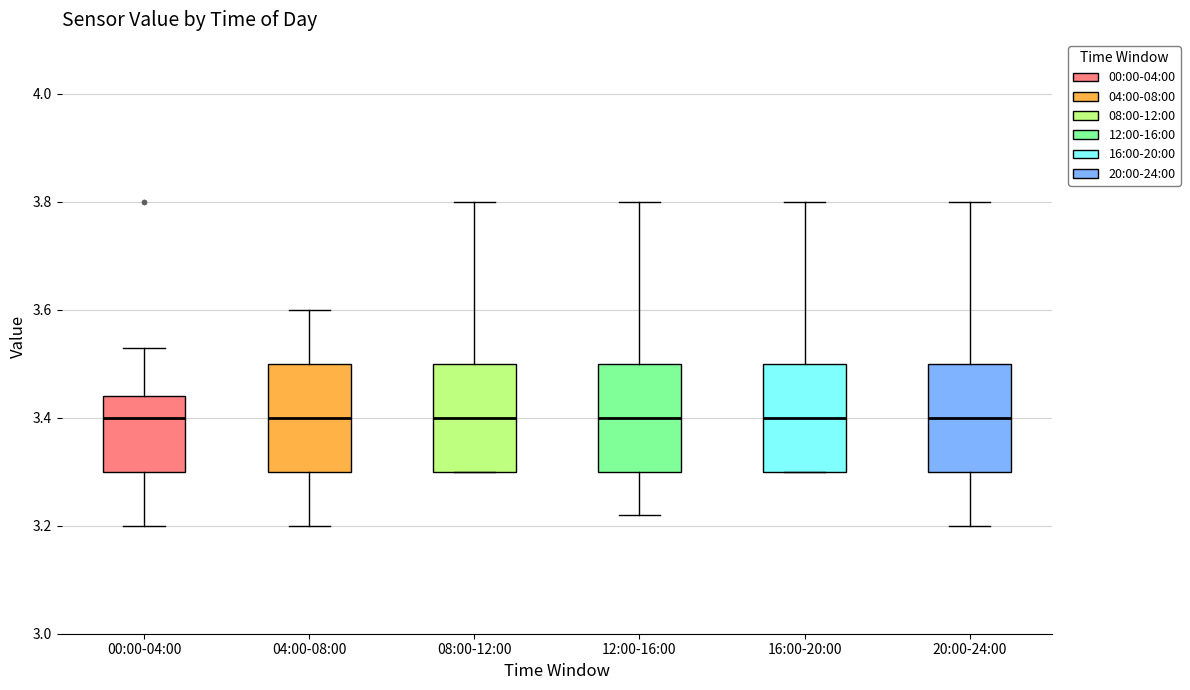

Reading left to right, read every box against the y-axis: the position of its median line, the range the box covers, and the ends of its whiskers. The values are not printed on the chart, so give them approximately, as read against the axis.

00:00-04:00: median 3.40, box 3.30 to 3.44, whiskers 3.20 to 3.54
04:00-08:00: median 3.40, box 3.30 to 3.50, whiskers 3.20 to 3.60
08:00-12:00: median 3.40, box 3.30 to 3.50, whiskers 3.30 to 3.80
12:00-16:00: median 3.40, box 3.30 to 3.50, whiskers 3.22 to 3.80
16:00-20:00: median 3.40, box 3.30 to 3.50, whiskers 3.30 to 3.80
20:00-24:00: median 3.40, box 3.30 to 3.50, whiskers 3.20 to 3.80